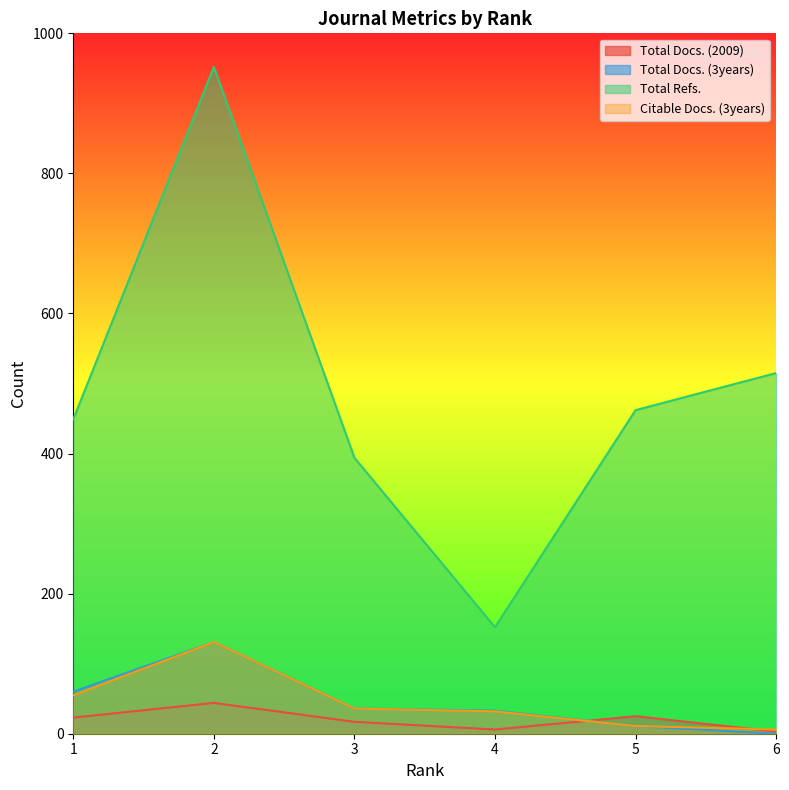

What is the total value across all series at 1?

587